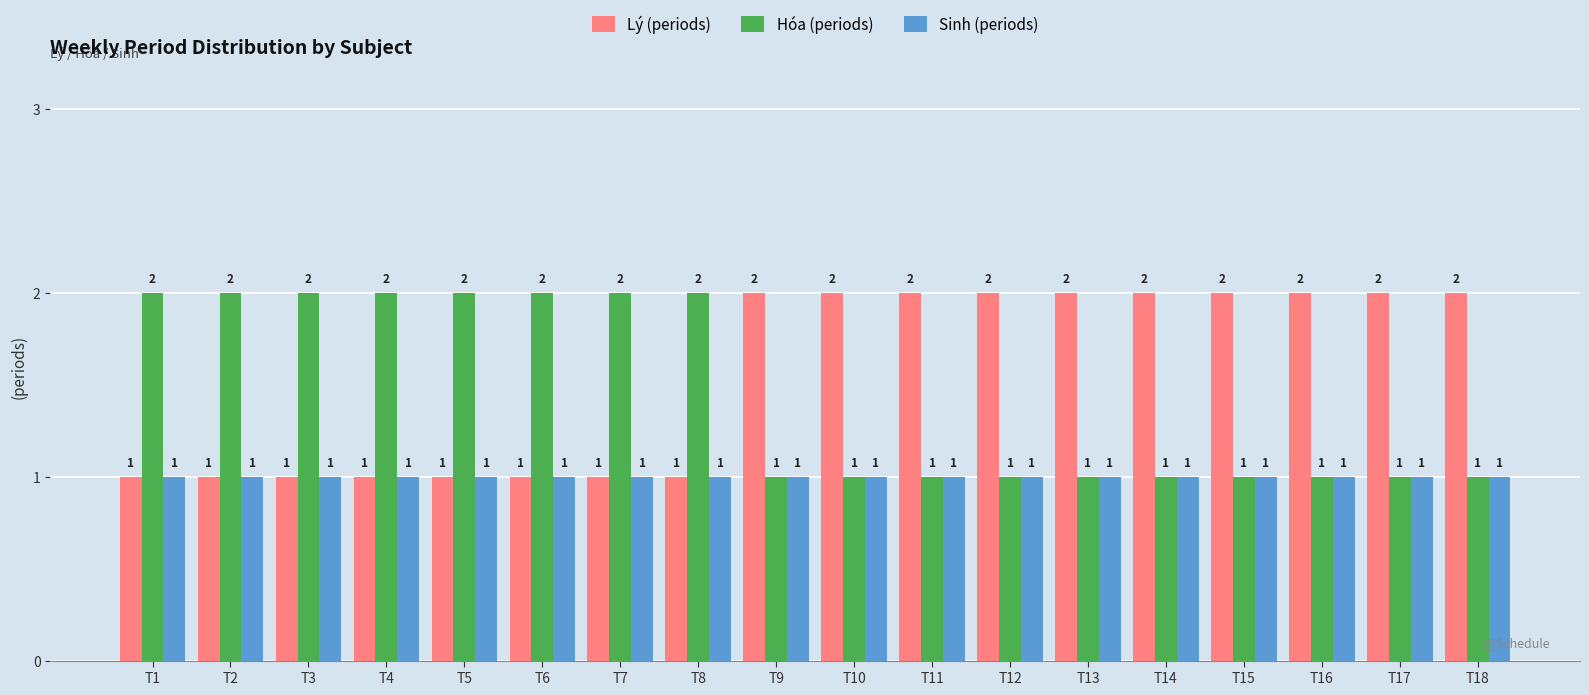

Count the Lý (periods) values in the range 1 to 2.

18